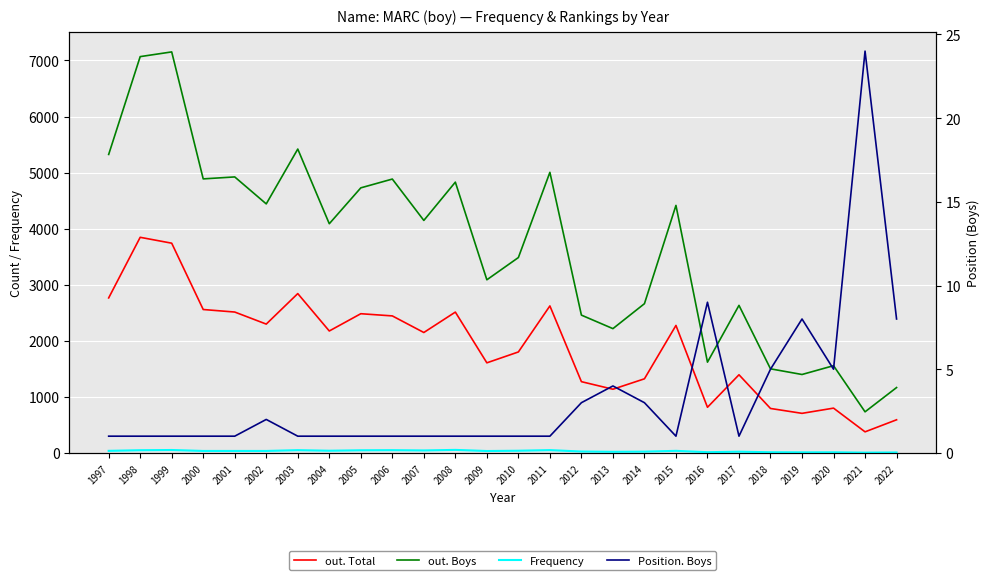

What is the value of the out. Boys point at the 23rd from the left?

1399